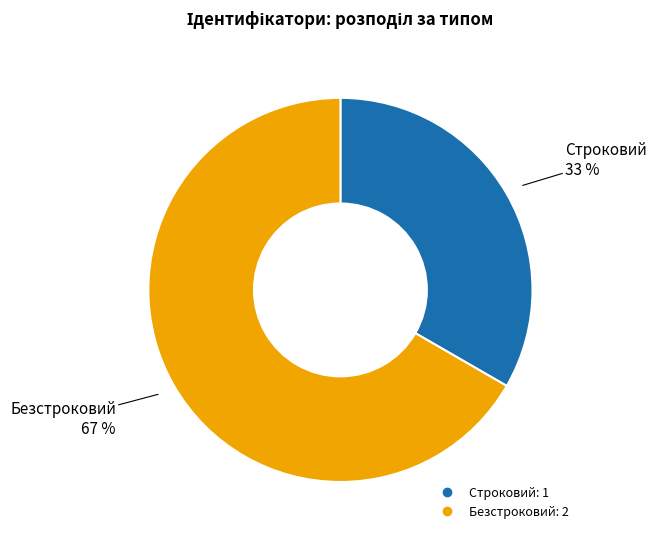

Approximately how many times larger is the value at Безстроковий compared to Строковий?

2.0